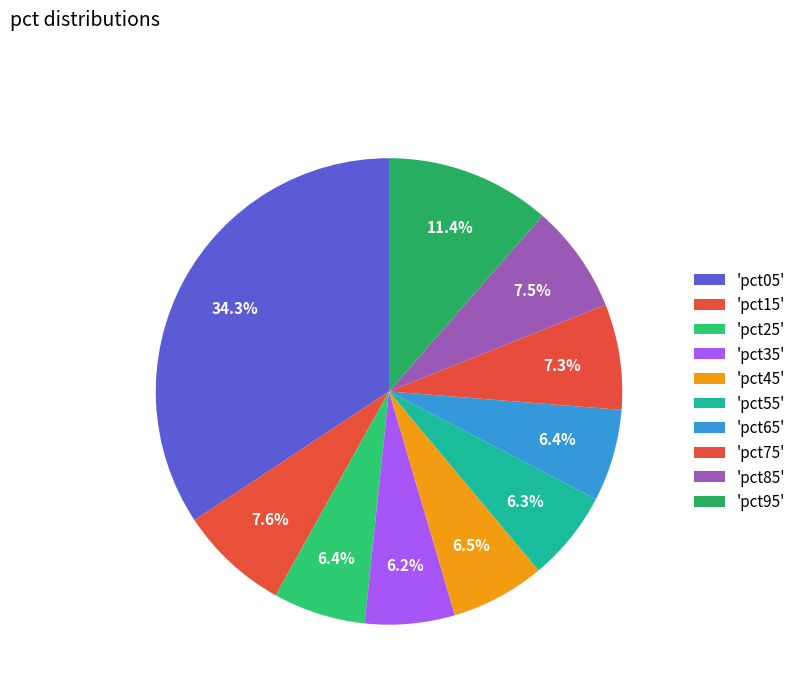

How many slices are in this pie chart?

10